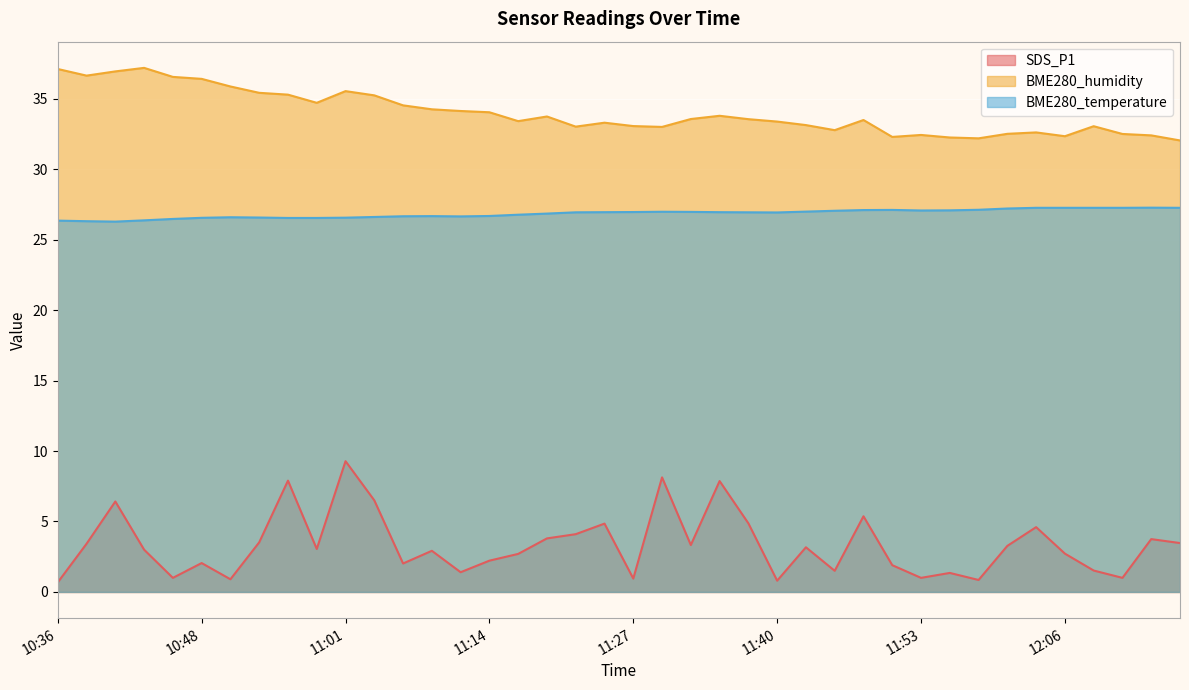

Does the chart display data point markers on the line(s)?

No